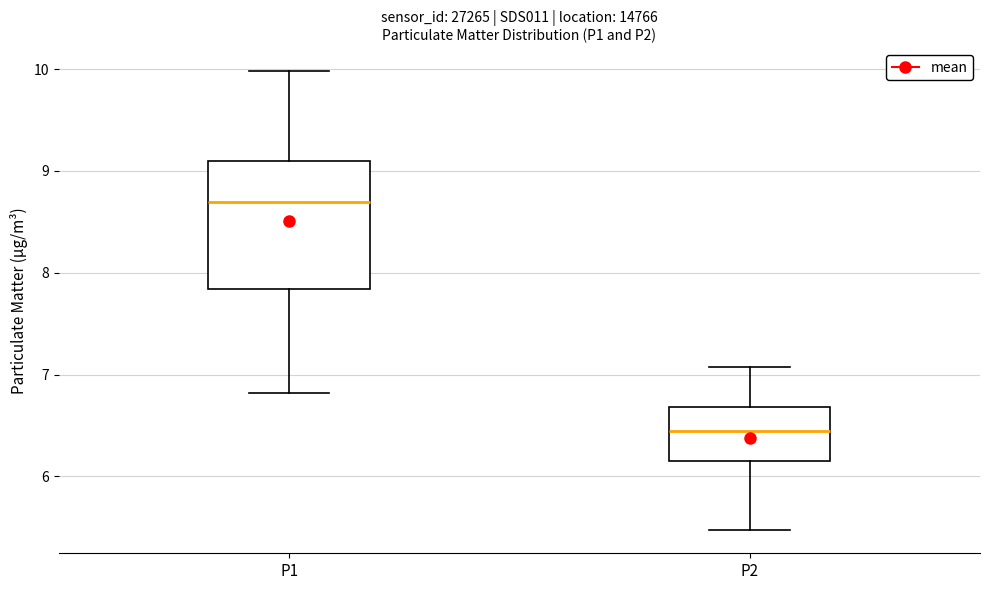

Which box is the tallest, from its lower edge to its upper edge?

P1